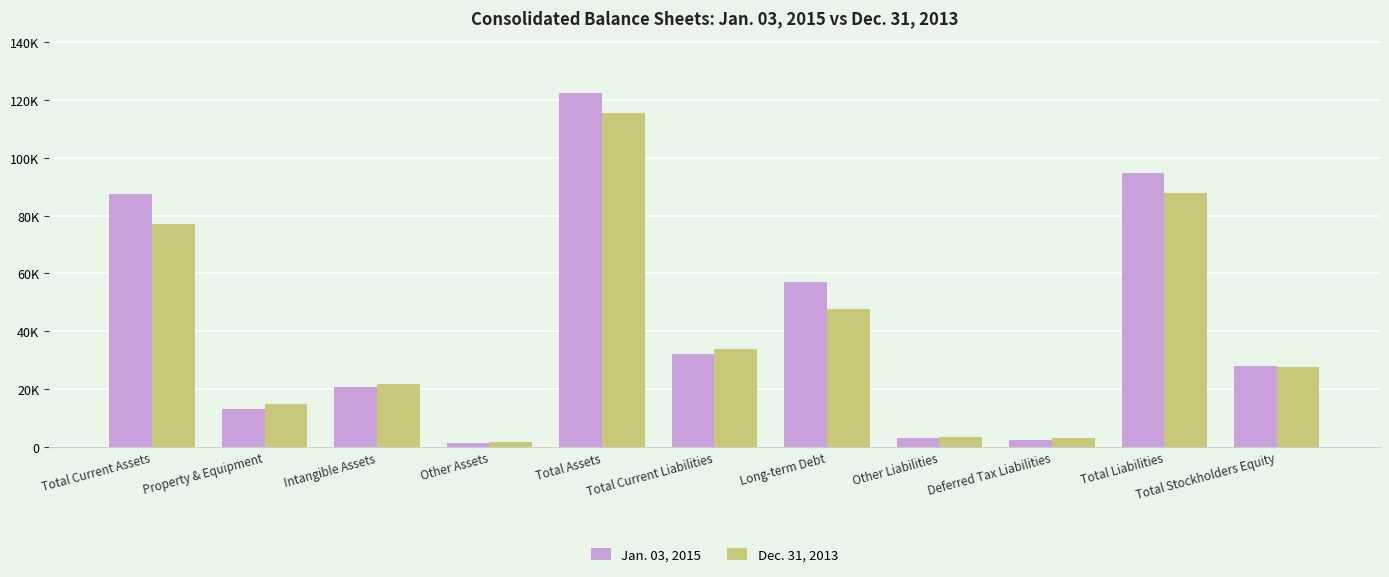

Are the bars horizontal?

No